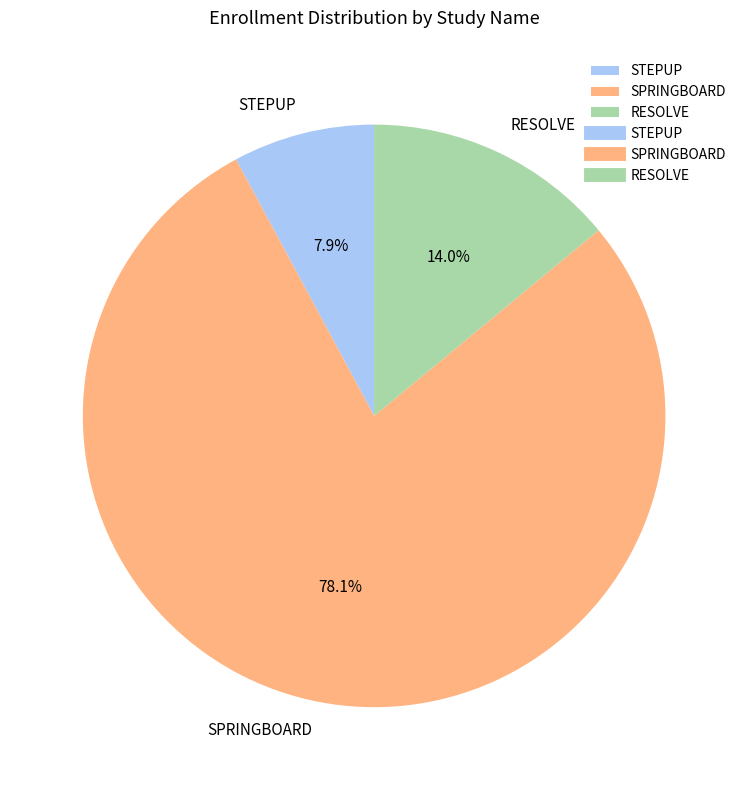

Rank the categories by value from lowest to highest.

STEPUP, RESOLVE, SPRINGBOARD